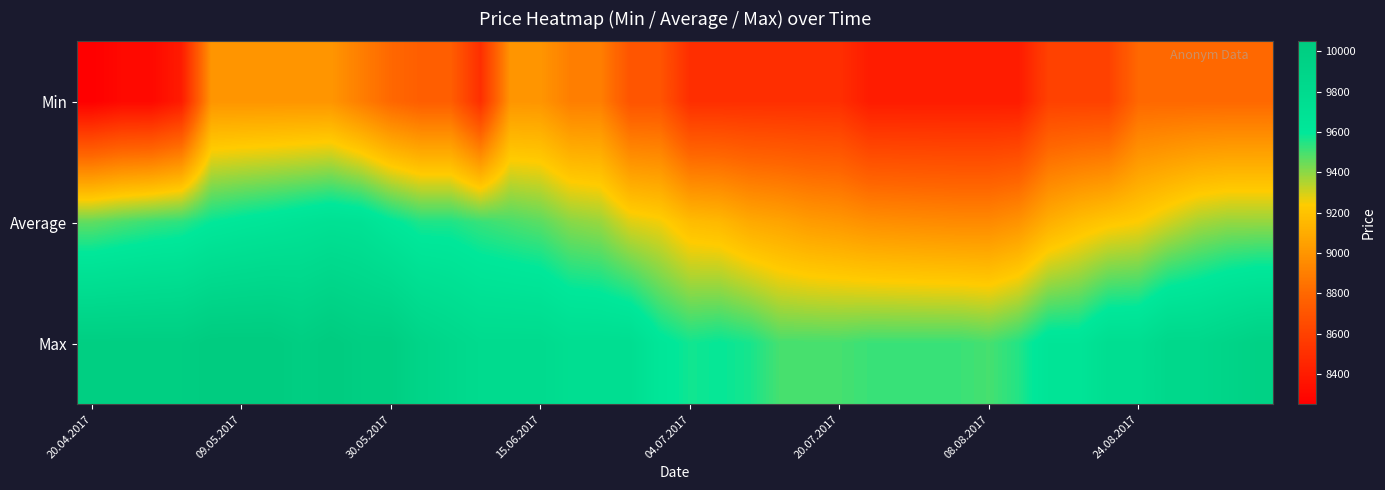

Which series has the largest total across all categories?

Max